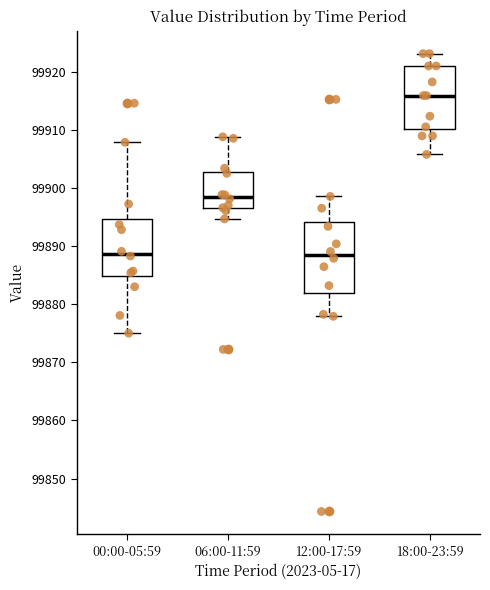

Reading left to right, read every box against the y-axis: the position of its median line, the range the box covers, and the ends of its whiskers. The values are not printed on the chart, so give them approximately, as read against the axis.

00:00-05:59: median 99889, box 99885 to 99895, whiskers 99875 to 99908
06:00-11:59: median 99898, box 99896 to 99903, whiskers 99895 to 99909
12:00-17:59: median 99888, box 99882 to 99894, whiskers 99878 to 99899
18:00-23:59: median 99916, box 99910 to 99921, whiskers 99906 to 99923